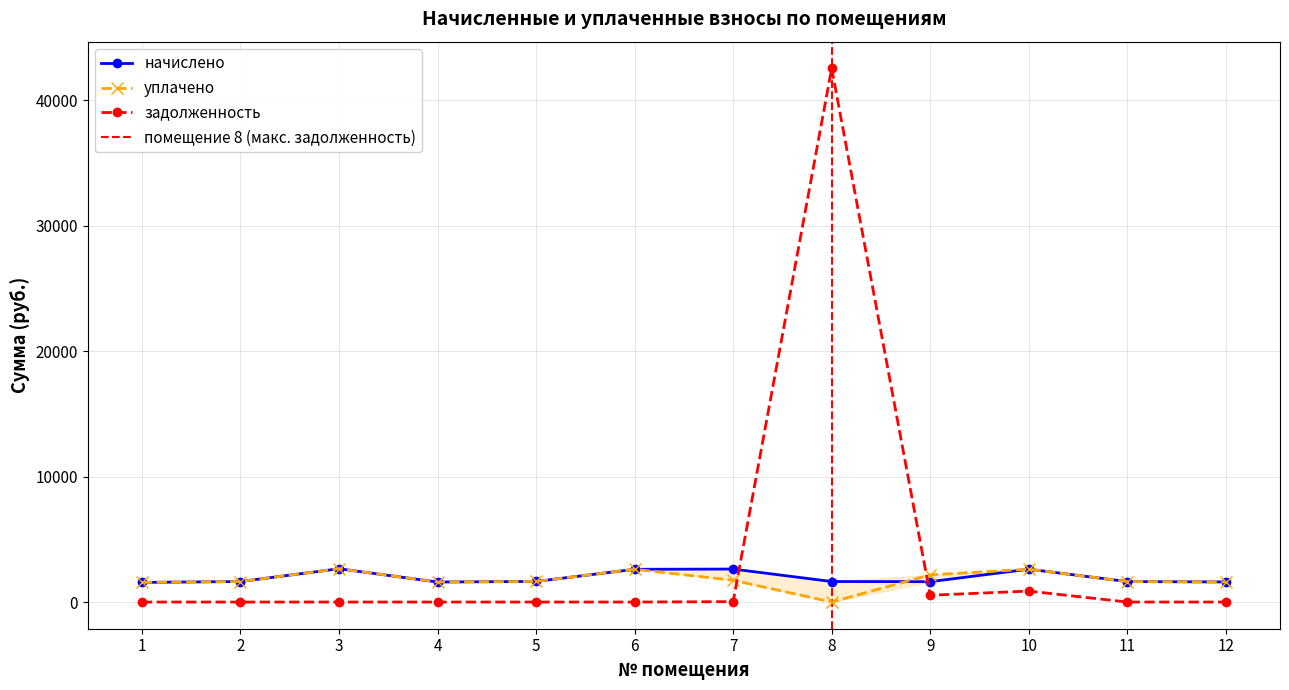

At which label does уплачено first exceed 1642?

3